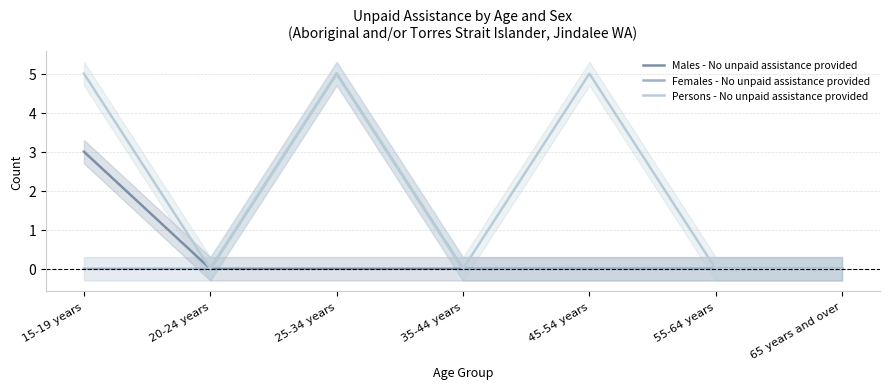

What is the difference between the maximum and second lowest values in the Females - No unpaid assistance provided series?

5